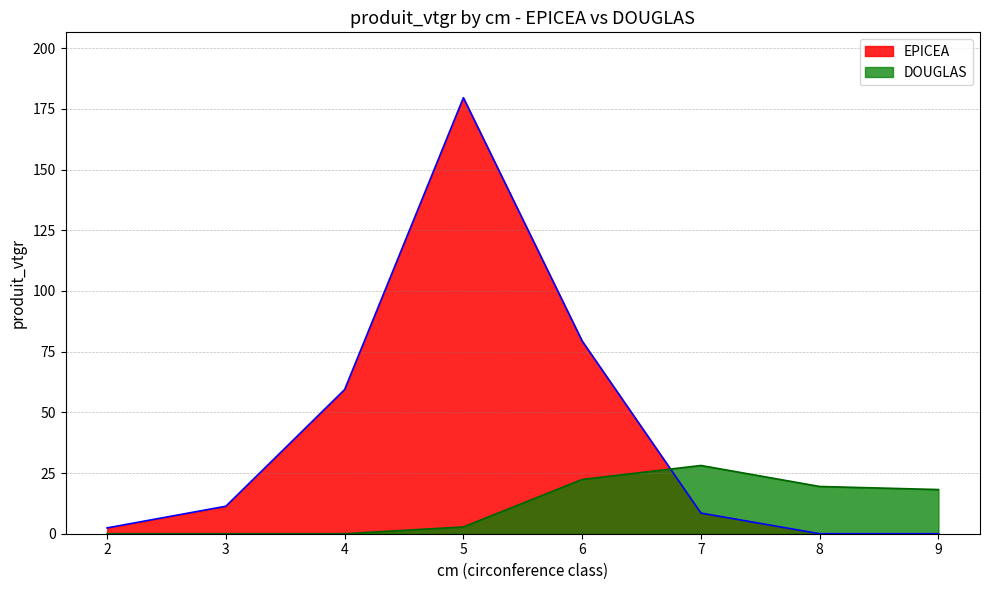

Reading left to right, extract all data points from this chart.

EPICEA_line: 2.4	11.3	59.4	179.6	79.4	8.5	0.0	0.0
DOUGLAS_line: 0.0	0.0	0.0	2.8	22.4	28.1	19.5	18.2